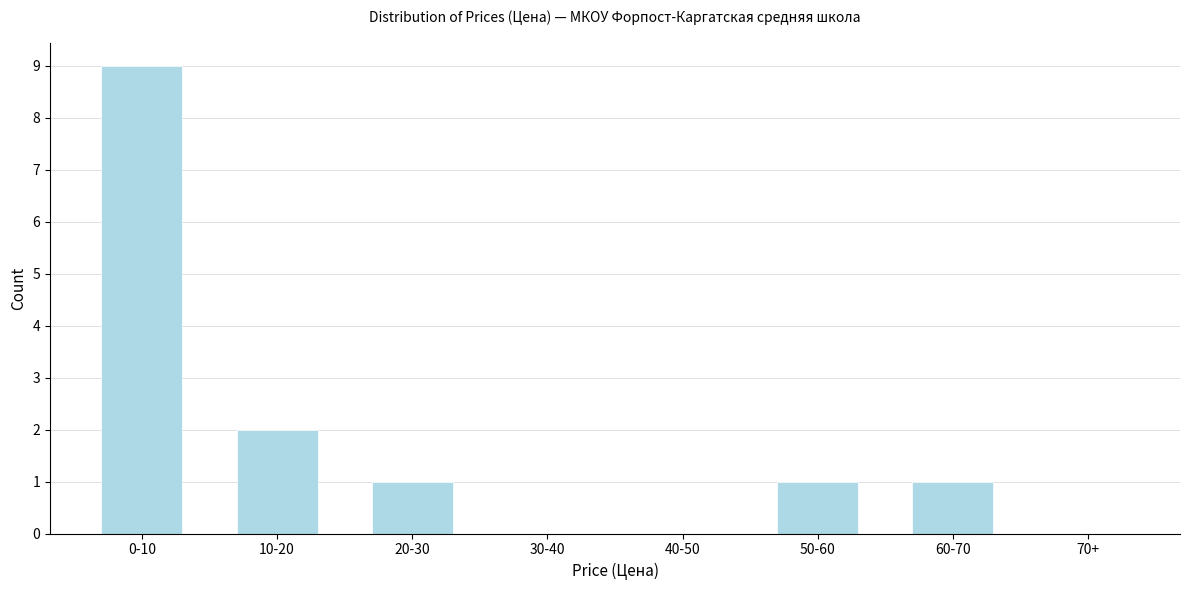

Reading left to right, what are all the values shown in this chart?

0-10=9	10-20=2	20-30=1	30-40=0	40-50=0	50-60=1	60-70=1	70+=0